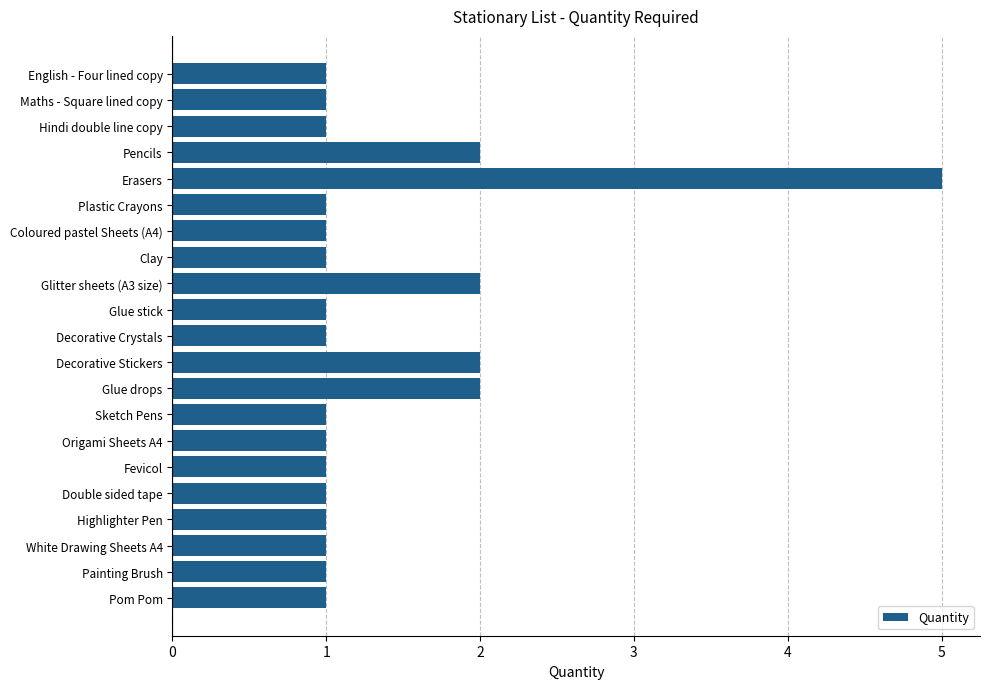

Count the values in the range 1 to 2.

20